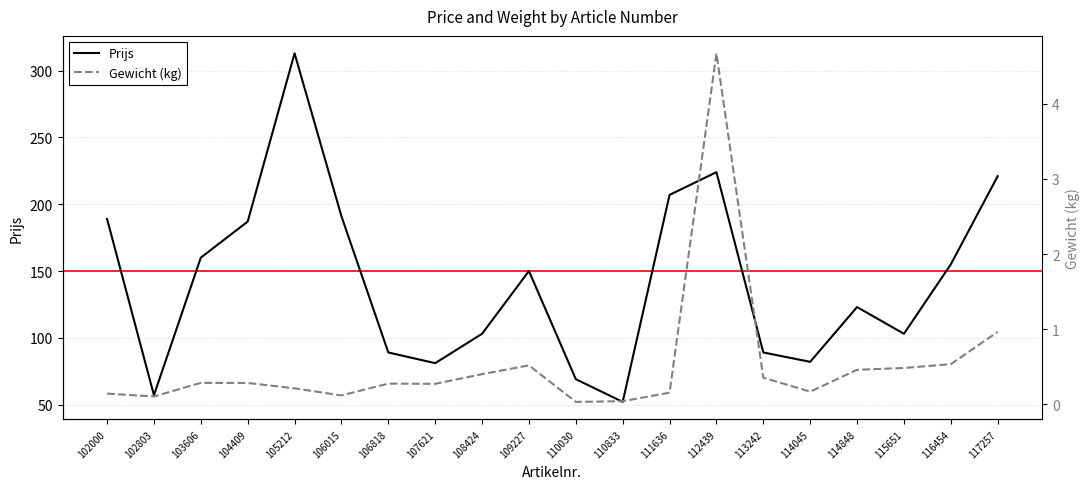

True or false: Gewicht (kg) has more than 0 points higher than both neighbors.

True